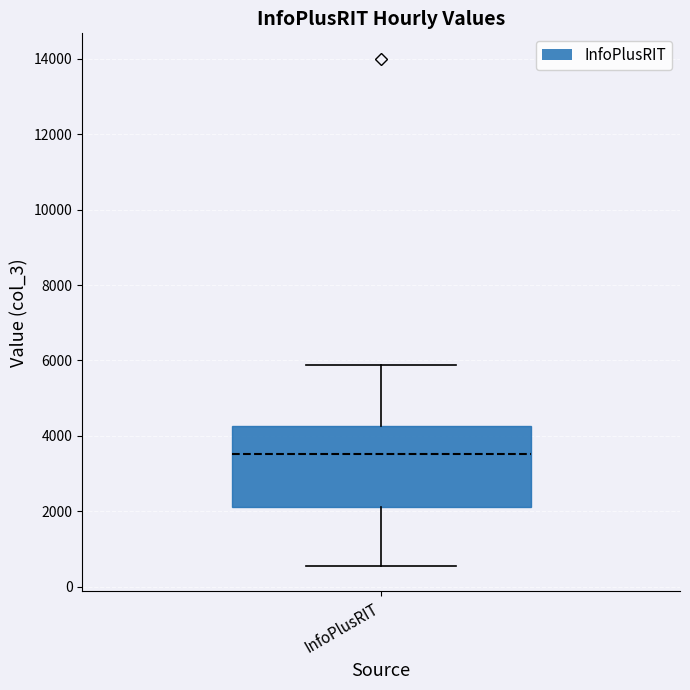

Where is the lower edge of the box for InfoPlusRIT on the y-axis? The values are not printed on the chart, so give them approximately, as read against the axis.

2200